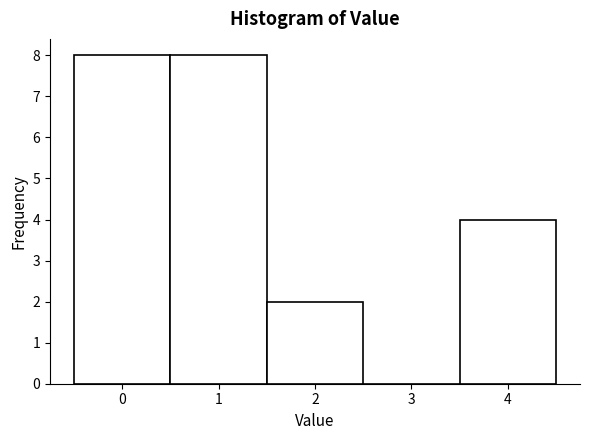

Reading left to right, transcribe this chart: for each bar, give the range it covers on the x-axis and its height. The values are not printed on the chart, so give them approximately, as read against the axis.

-0.5 to 0.5: 8
0.5 to 1.5: 8
1.5 to 2.5: 2
2.5 to 3.5: 0
3.5 to 4.5: 4